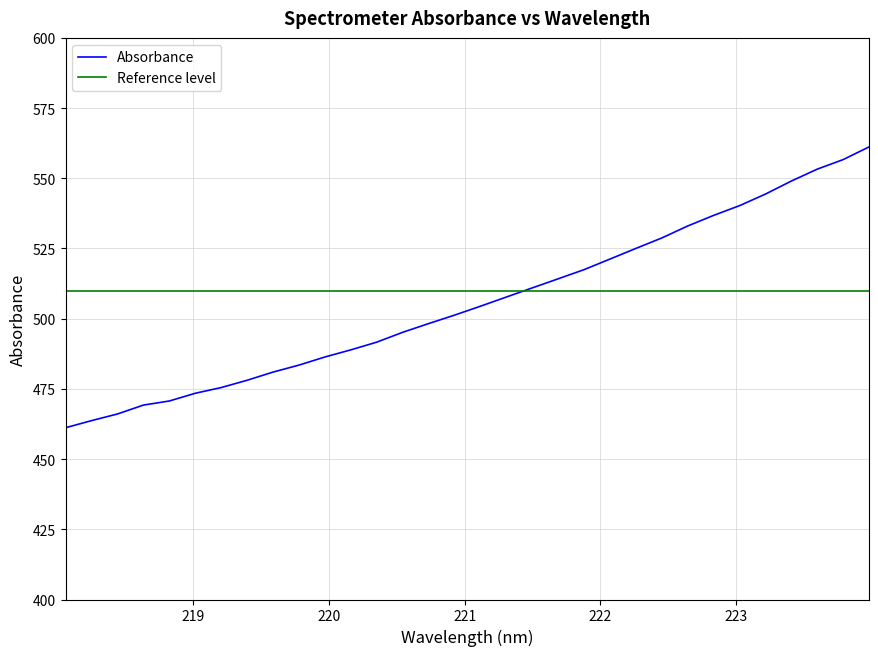

Reading left to right, list all the values displayed in this chart.

218.0596=461.2	218.2508=463.7	218.442=466.1	218.6332=469.2	218.8244=470.7	219.0156=473.4	219.2067=475.5	219.3979=478.1	219.589=481.0	219.7801=483.5	219.9712=486.4	220.1623=488.9	220.3533=491.7	220.5444=495.2	220.7354=498.3	220.9264=501.3	221.1174=504.5	221.3083=507.7	221.4993=511.0	221.6902=514.2	221.8812=517.5	222.0721=521.2	222.263=525.0	222.4538=528.8	222.6447=533.0	222.8355=536.8	223.0264=540.3	223.2172=544.4	223.408=549.0	223.5987=553.3	223.7895=556.7	223.9802=561.2